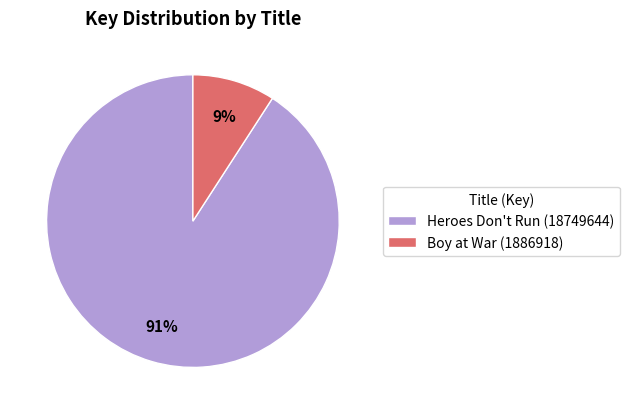

Which has a higher value, Heroes Don't Run (18749644) or Boy at War (1886918)?

Heroes Don't Run (18749644)